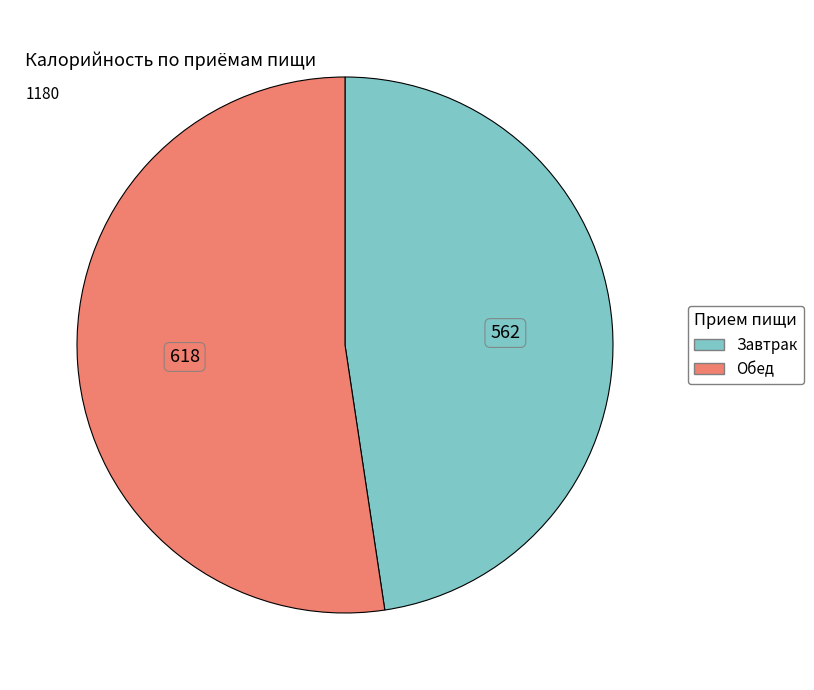

Which slice is the largest?

Обед